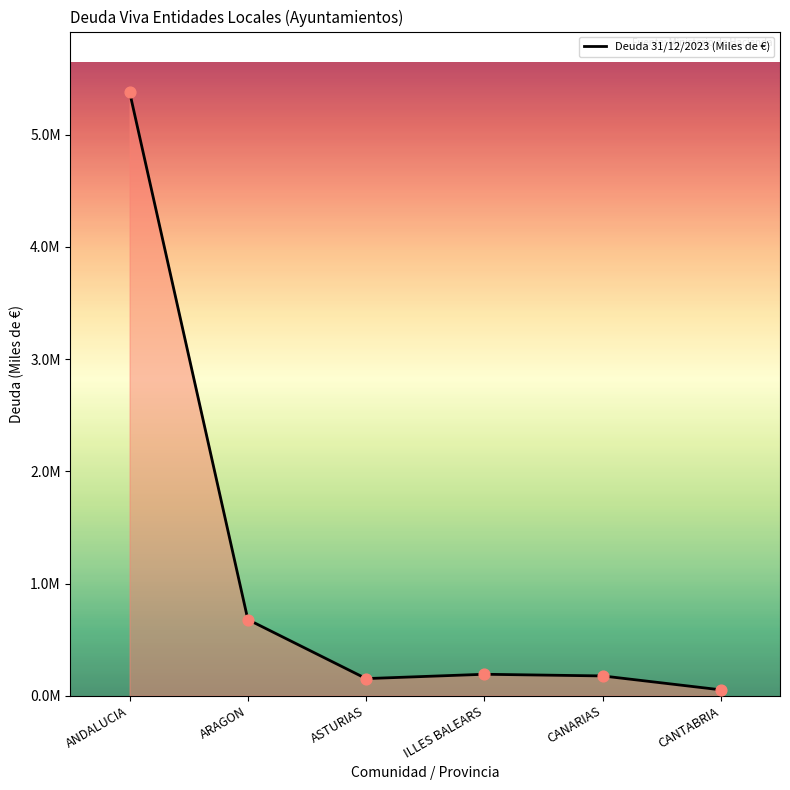

What is the ratio of the value at ARAGON to the value at CANARIAS?

3.9